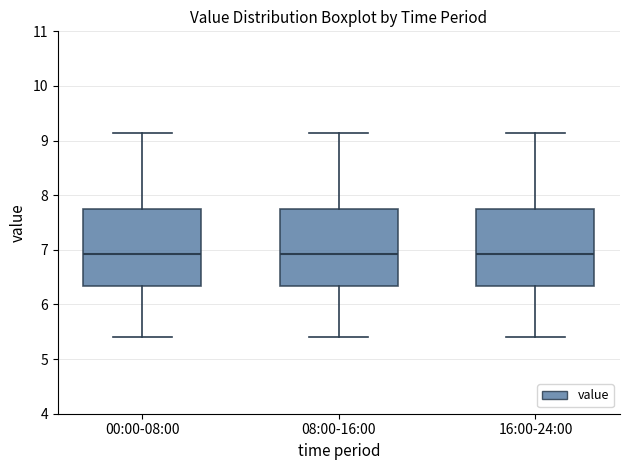

Reading left to right, transcribe this box plot: for each box, give where its median line is, the range the box spans, and where its two whiskers end, as read against the y-axis. The values are not printed on the chart, so give them approximately, as read against the axis.

00:00-08:00: median 6.9, box 6.3 to 7.7, whiskers 5.4 to 9.1
08:00-16:00: median 6.9, box 6.3 to 7.7, whiskers 5.4 to 9.1
16:00-24:00: median 6.9, box 6.3 to 7.7, whiskers 5.4 to 9.1